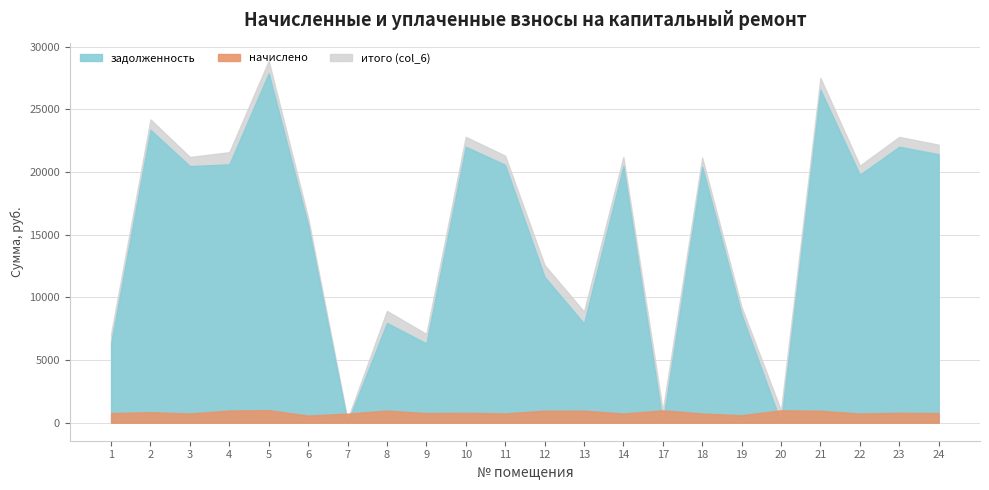

Where is the first local minimum for начислено?

3